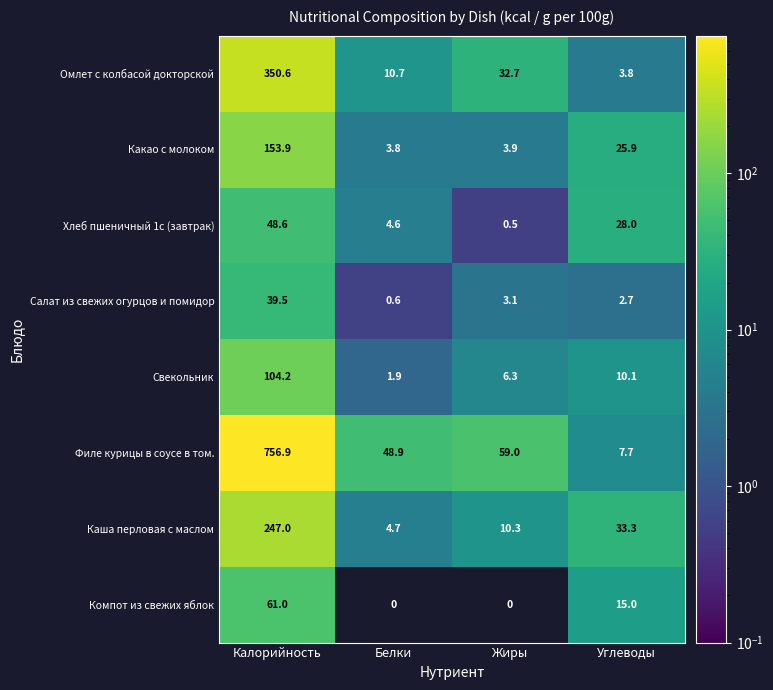

What is the greatest value displayed?

756.9